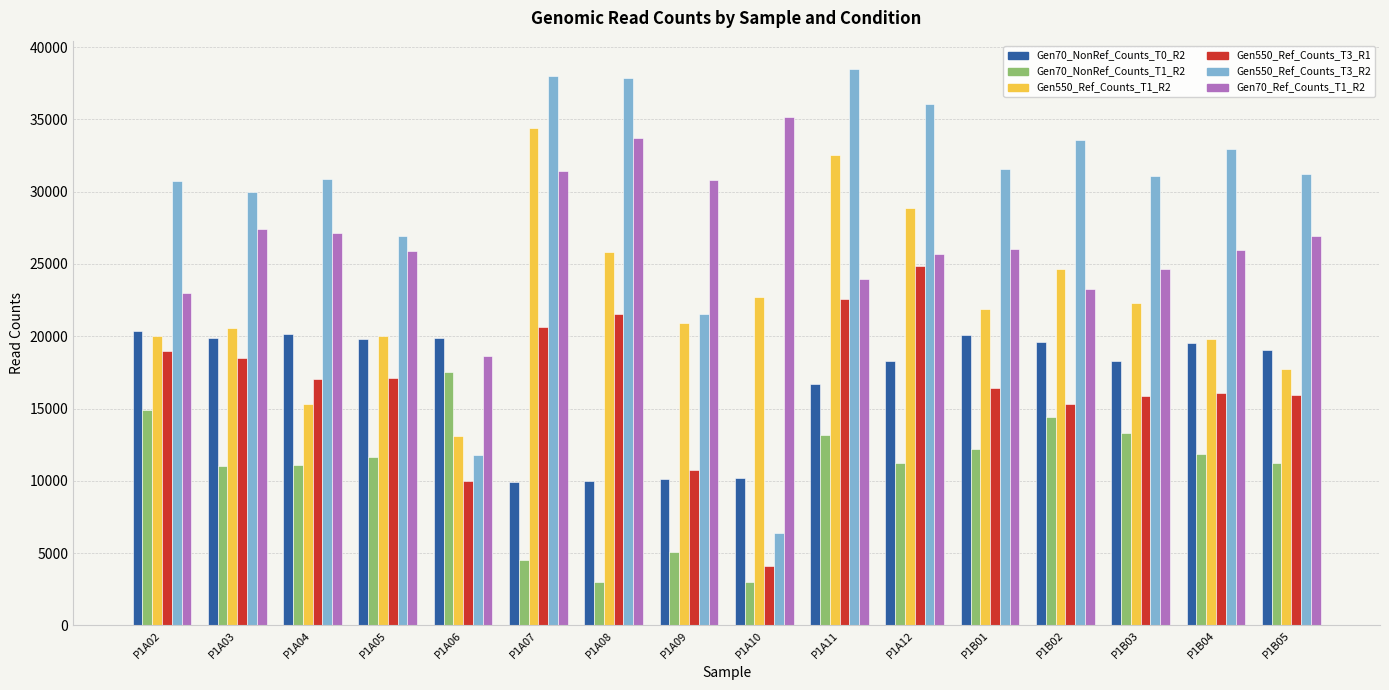

Is the value of Gen550_Ref_Counts_T1_R2 at P1A08 greater than the value of Gen70_NonRef_Counts_T0_R2 at P1A12?

Yes